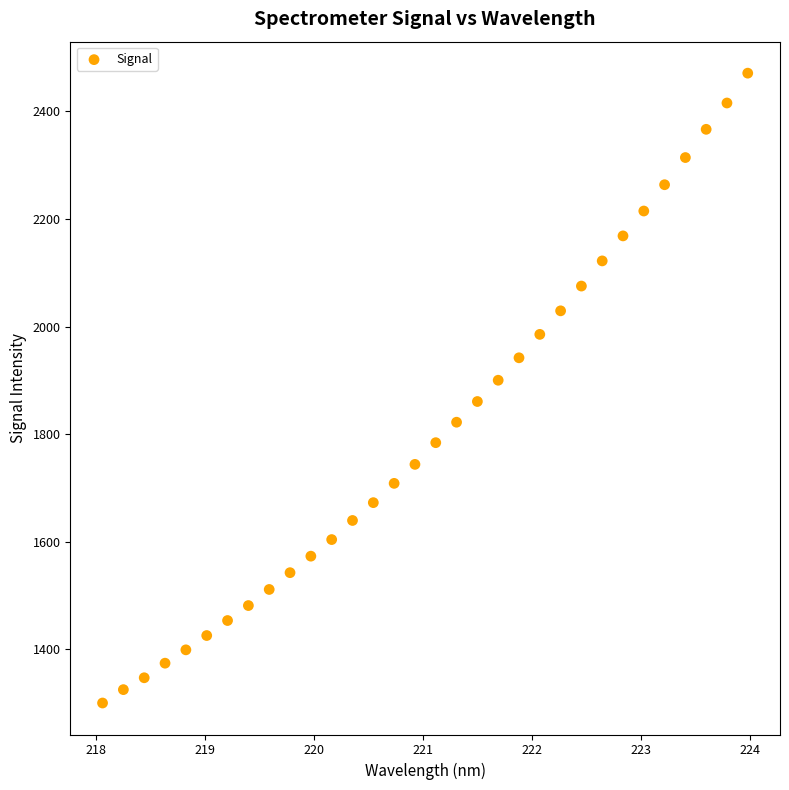

What is the range of Y values (max minus min)?

1170.7